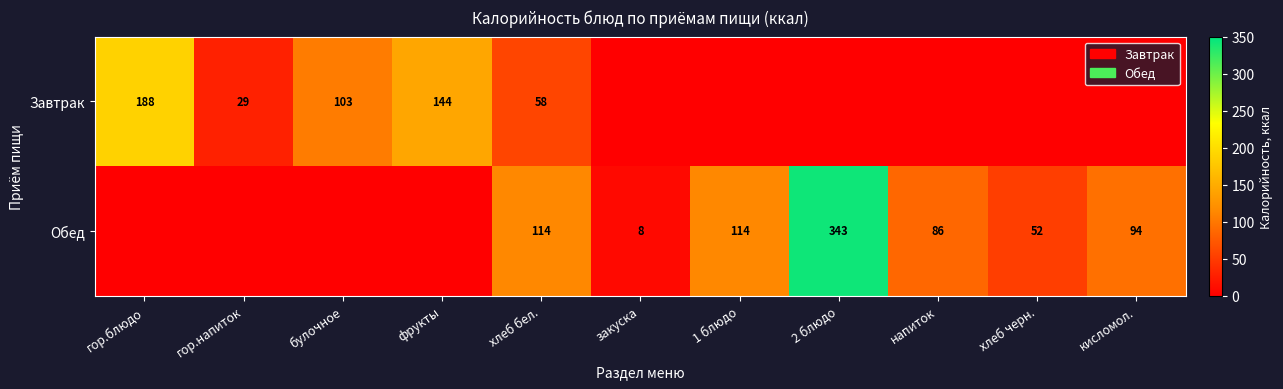

True or false: Завтрак has a value of 84.3 at хлеб бел..

False